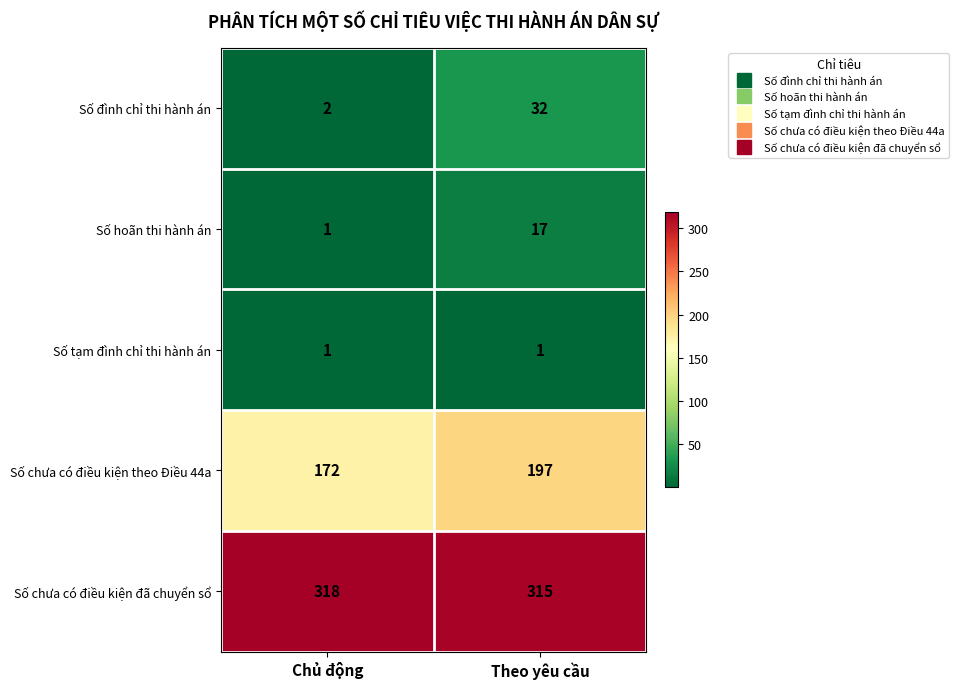

Rank the series by their maximum value, from highest to lowest.

Số chưa có điều kiện đã chuyển sổ, Số chưa có điều kiện theo Điều 44a, Số đình chỉ thi hành án, Số hoãn thi hành án, Số tạm đình chỉ thi hành án